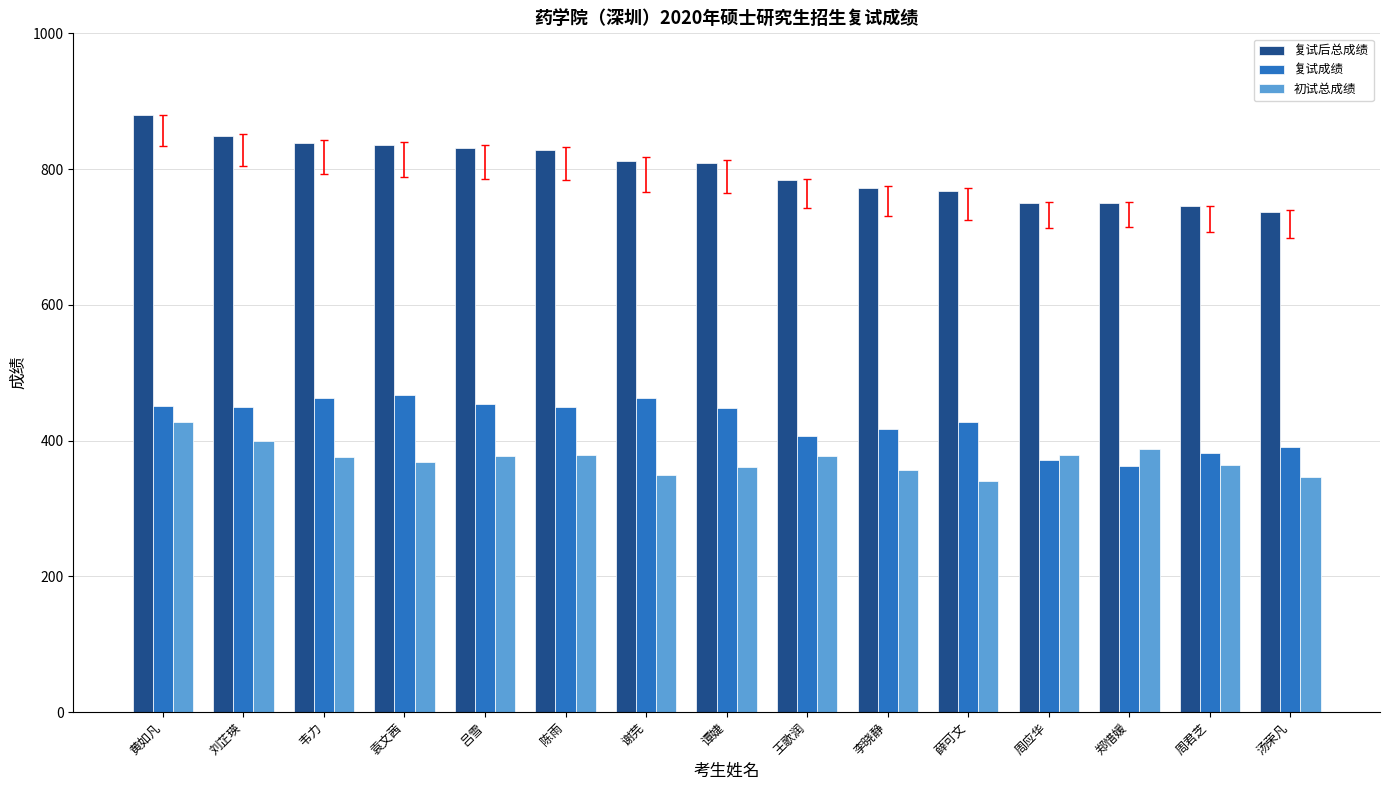

True or false: 复试成绩 has a value of 426.6 at 薛可文.

True